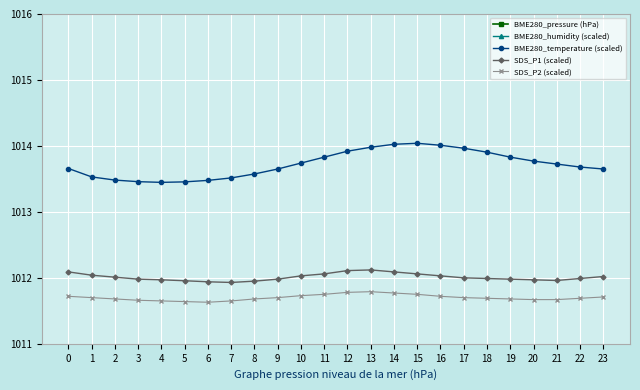

Is it true that BME280_temperature (scaled) equals 1770.9 at 8?

False